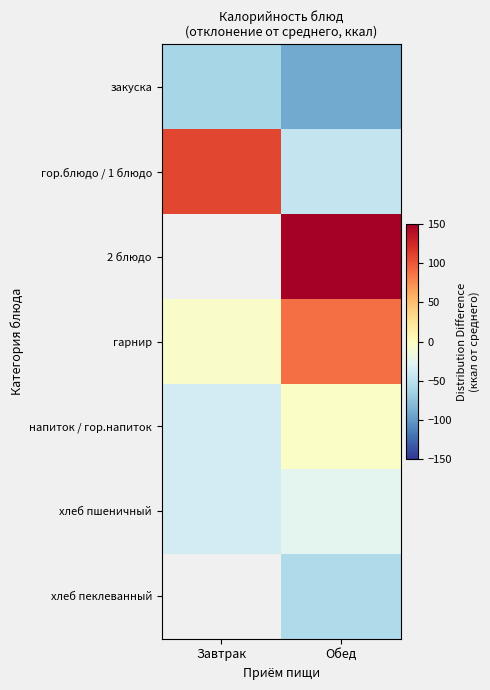

Is the value of напиток / гор.напиток at Завтрак greater than the value of гор.блюдо / 1 блюдо at Обед?

Yes